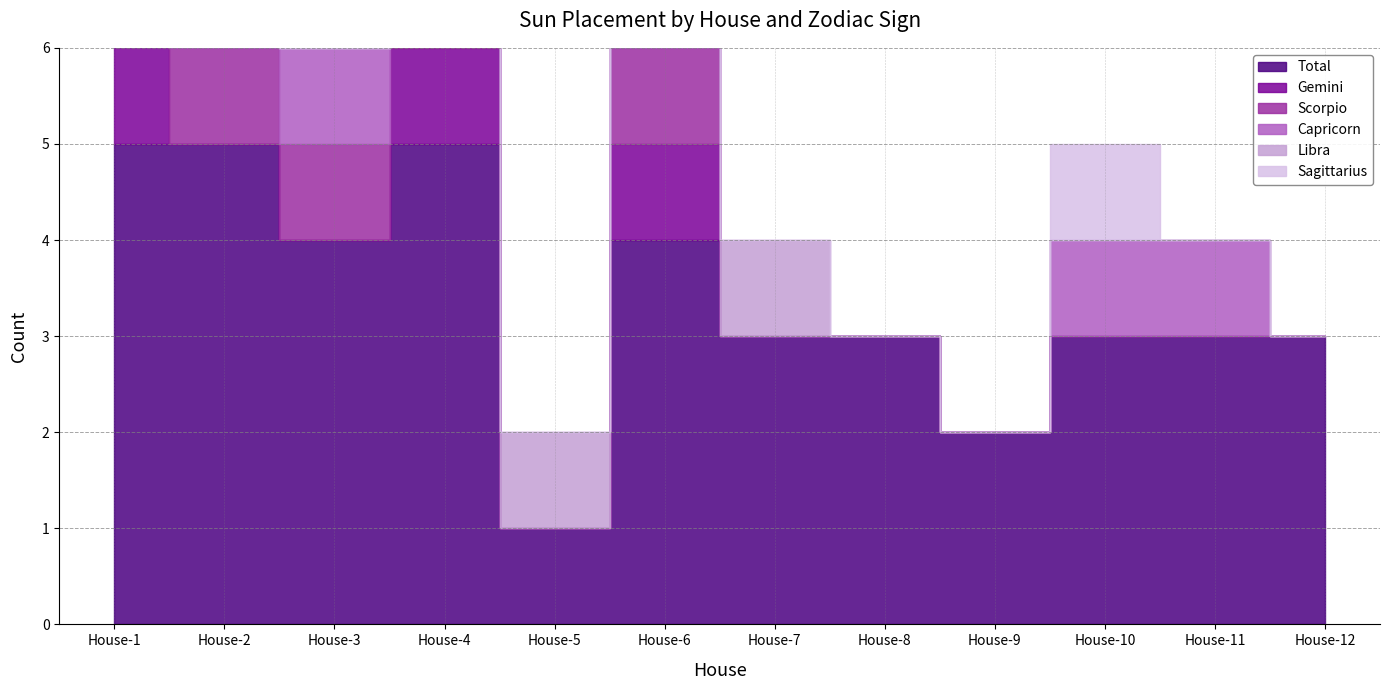

True or false: Gemini and Total cross at least once.

False